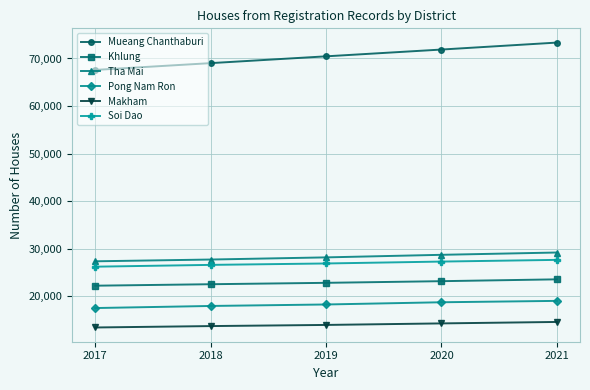

How many Makham values are between 13738 and 14300?

3